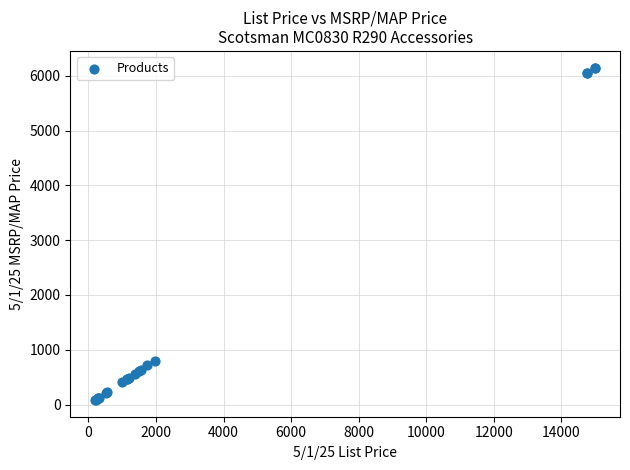

What Y value in the scatter plot is closest to 3116?

804